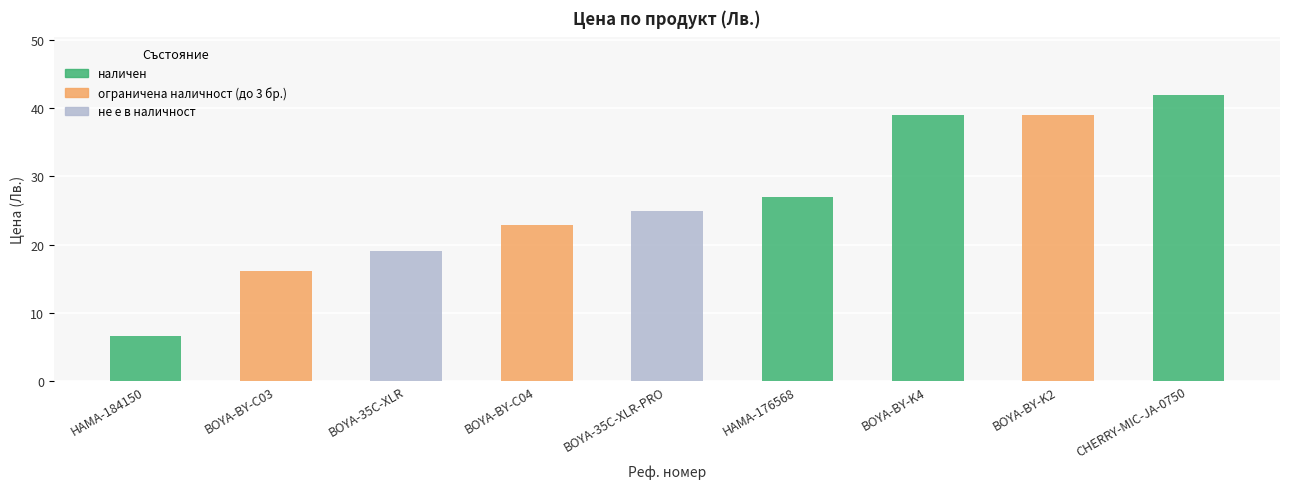

Between HAMA-184150 and BOYA-BY-C04, which is larger?

BOYA-BY-C04